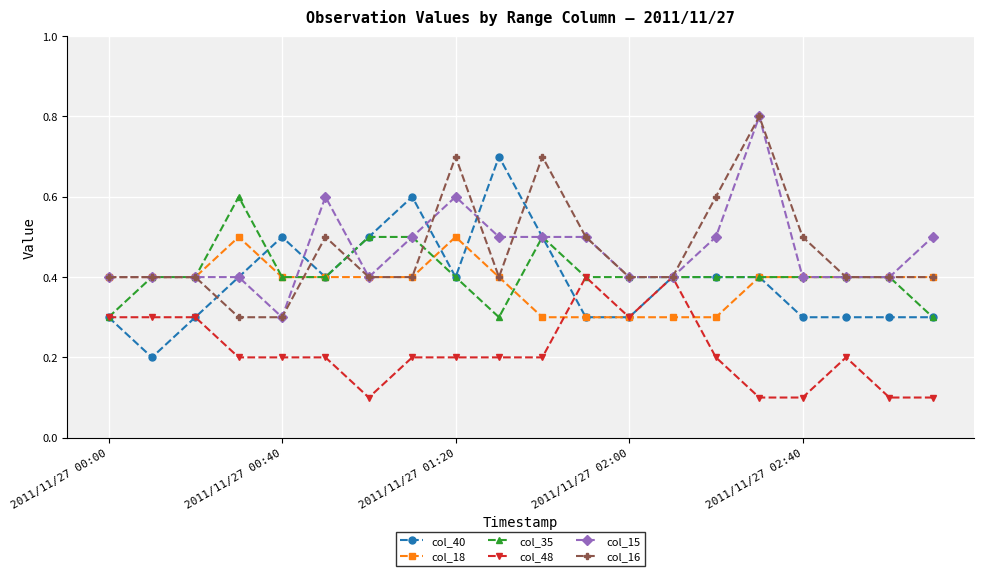

Reading left to right, transcribe all the data shown in this chart.

col_40: 0.3	0.2	0.3	0.4	0.5	0.4	0.5	0.6	0.4	0.7	0.5	0.3	0.3	0.4	0.4	0.4	0.3	0.3	0.3	0.3
col_18: 0.4	0.4	0.4	0.5	0.4	0.4	0.4	0.4	0.5	0.4	0.3	0.3	0.3	0.3	0.3	0.4	0.4	0.4	0.4	0.4
col_35: 0.3	0.4	0.4	0.6	0.4	0.4	0.5	0.5	0.4	0.3	0.5	0.4	0.4	0.4	0.4	0.4	0.4	0.4	0.4	0.3
col_48: 0.3	0.3	0.3	0.2	0.2	0.2	0.1	0.2	0.2	0.2	0.2	0.4	0.3	0.4	0.2	0.1	0.1	0.2	0.1	0.1
col_15: 0.4	0.4	0.4	0.4	0.3	0.6	0.4	0.5	0.6	0.5	0.5	0.5	0.4	0.4	0.5	0.8	0.4	0.4	0.4	0.5
col_16: 0.4	0.4	0.4	0.3	0.3	0.5	0.4	0.4	0.7	0.4	0.7	0.5	0.4	0.4	0.6	0.8	0.5	0.4	0.4	0.4